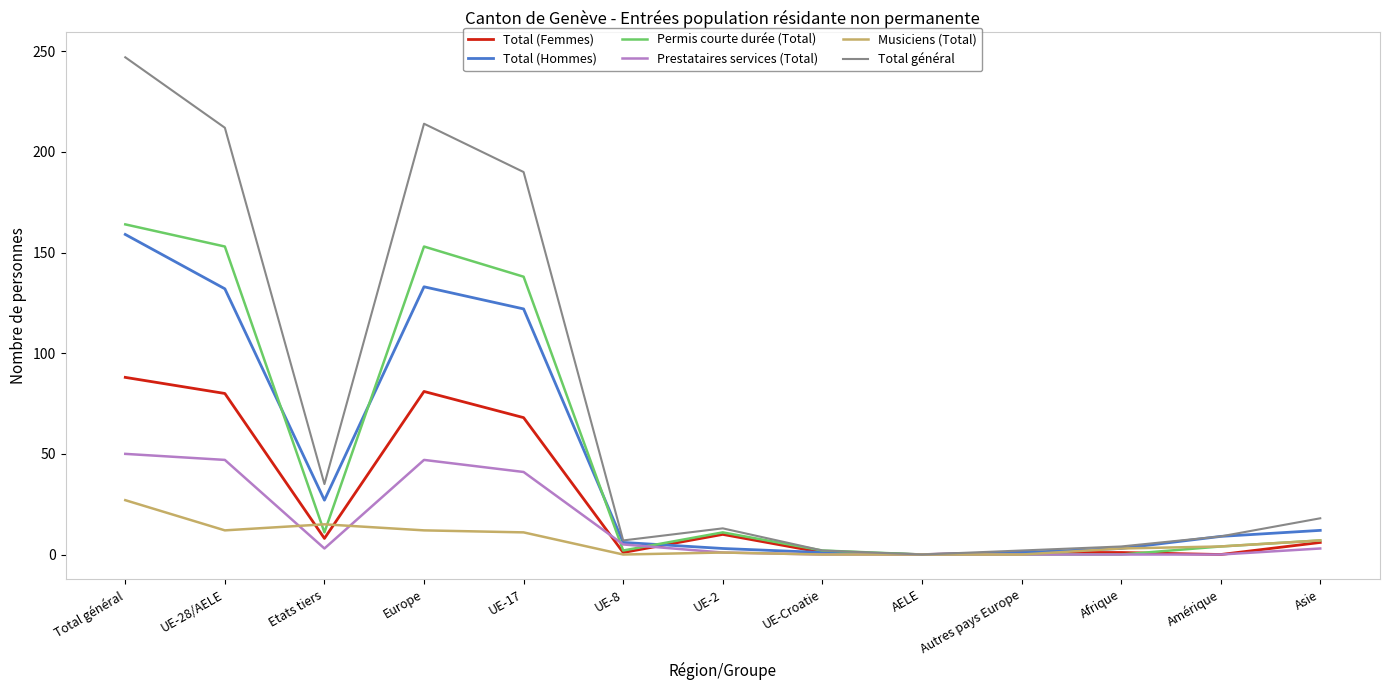

Does the chart display data point markers on the line(s)?

No